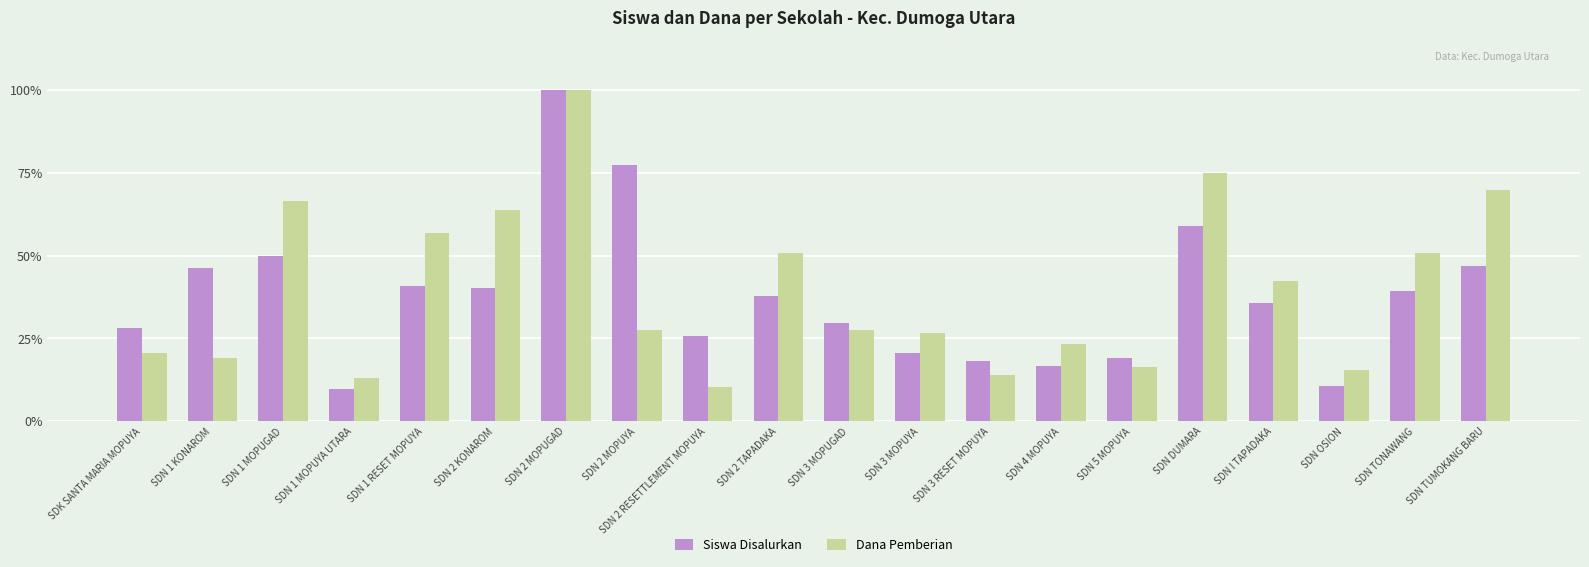

The Dana Pemberian series shows 23.3 at SDN 4 MOPUYA. True or false?

True